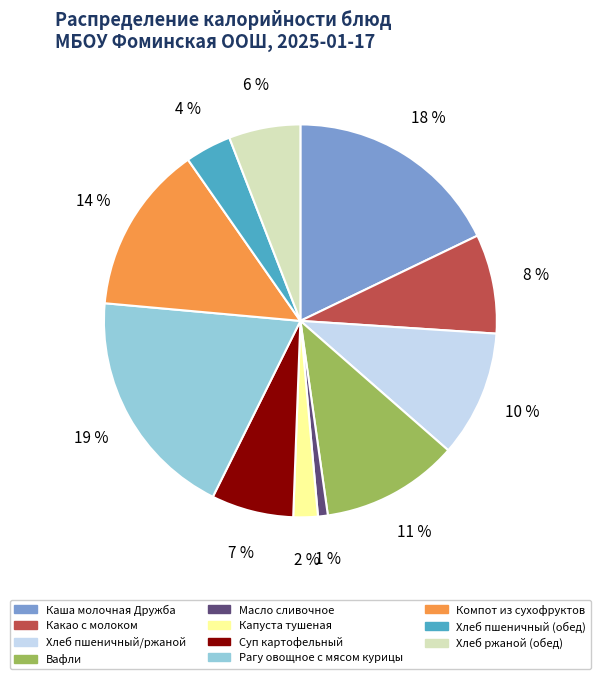

To the nearest percent, what portion does Каша молочная Дружба represent?

18%